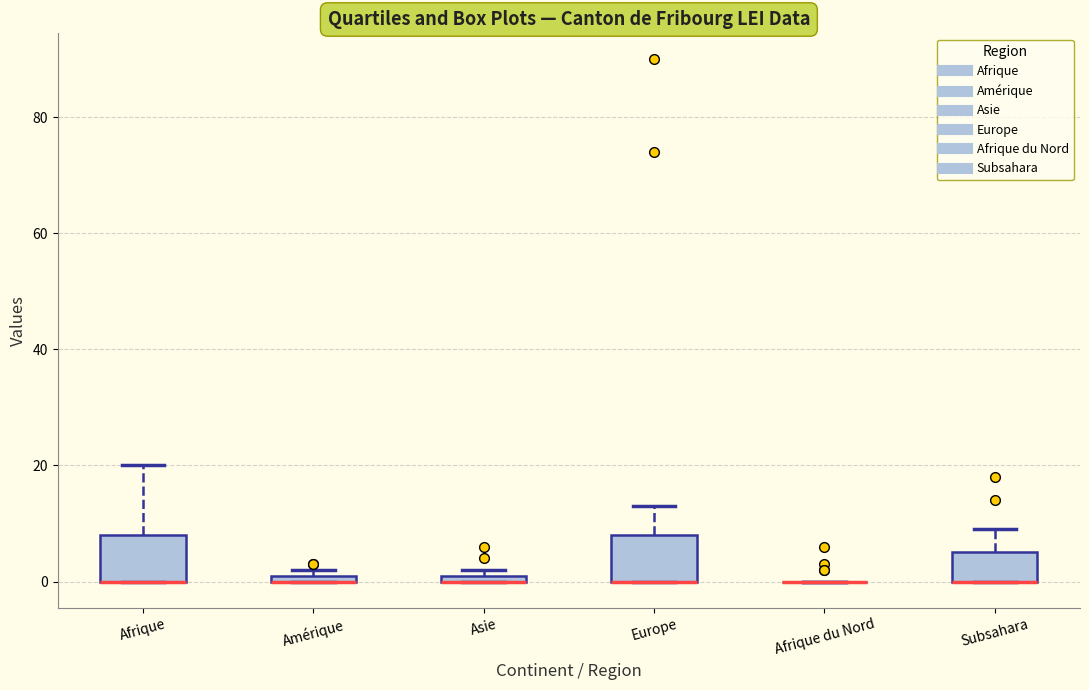

Where is the upper edge of the box for Amérique on the y-axis? The values are not printed on the chart, so give them approximately, as read against the axis.

2